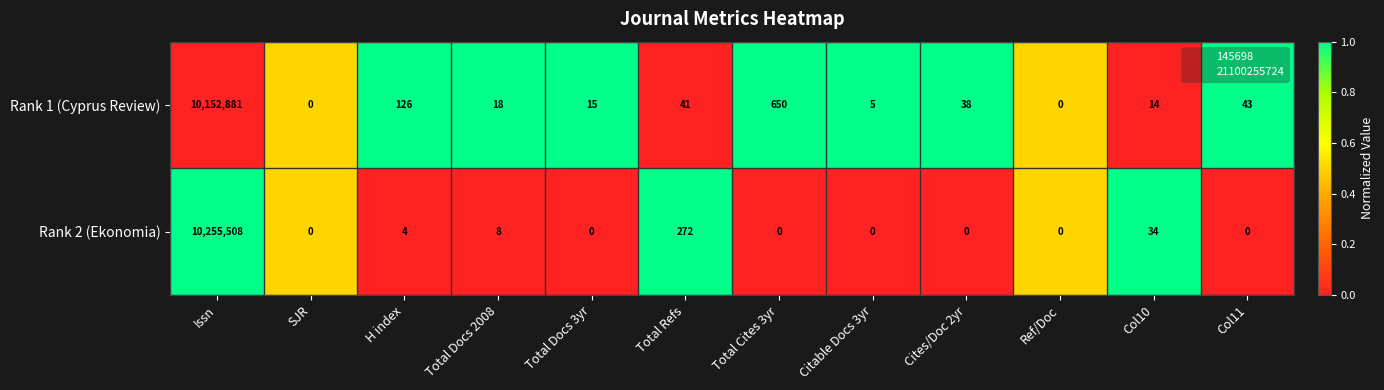

Rank the series by their average value, from lowest to highest.

Rank 1 (Cyprus Review), Rank 2 (Ekonomia)